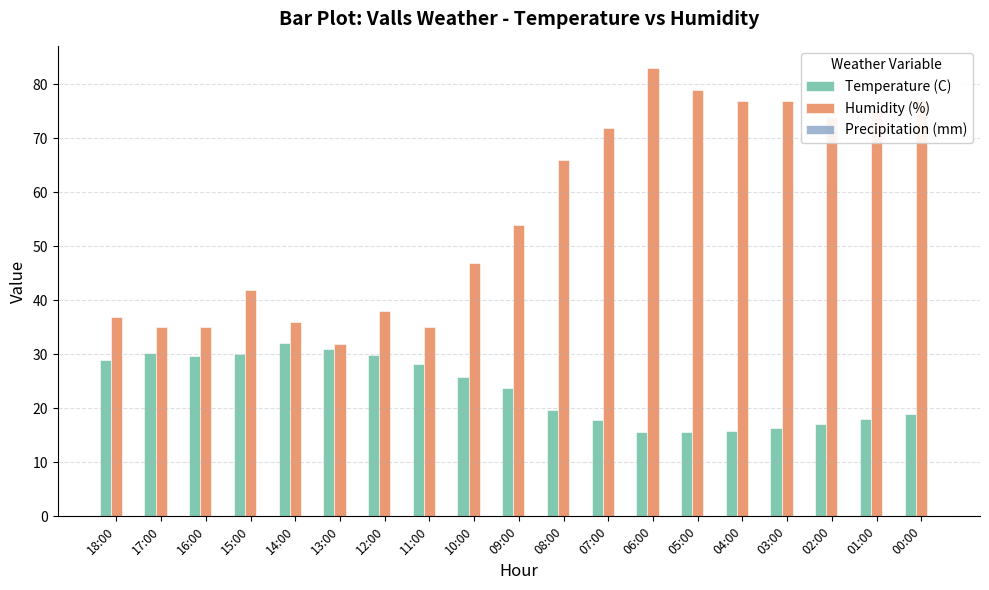

What is the difference between the highest and lowest values at 16:00?

5.3